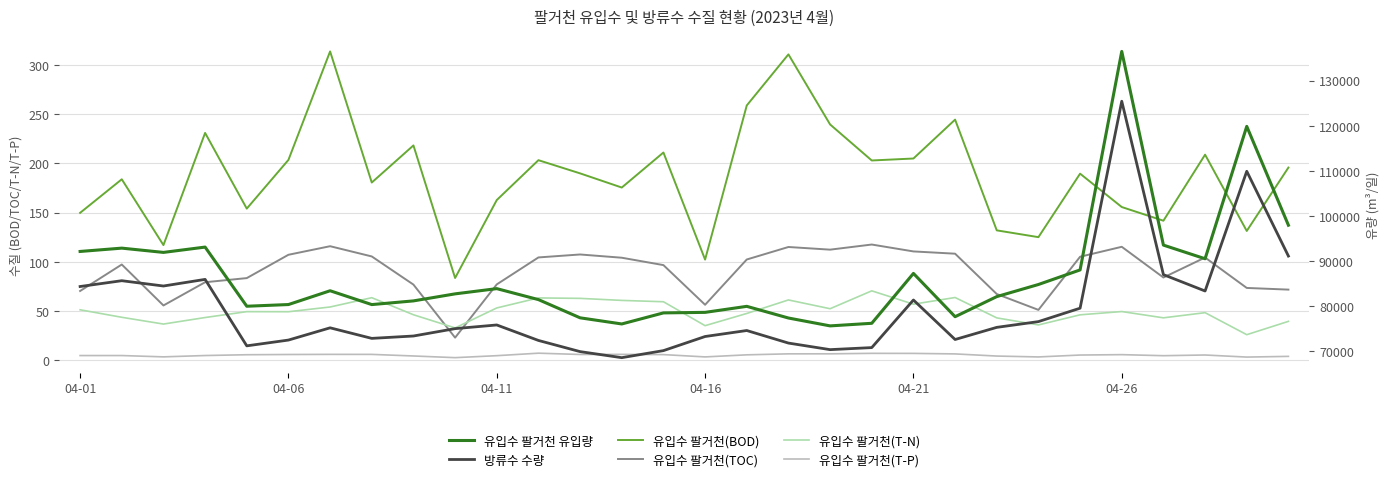

Count the number of categories in the chart.

30